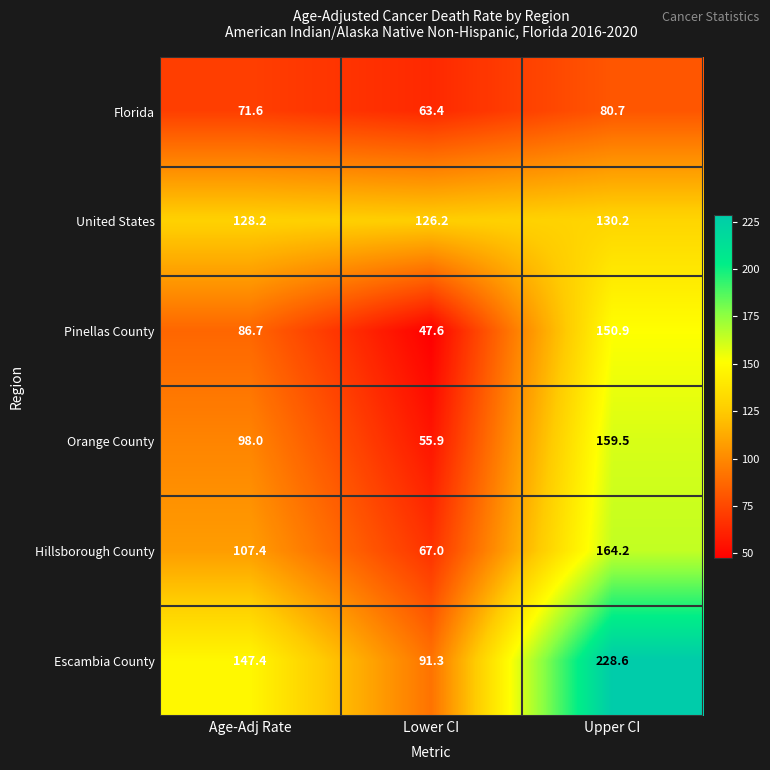

At which category is the sum across all series the highest?

Upper CI